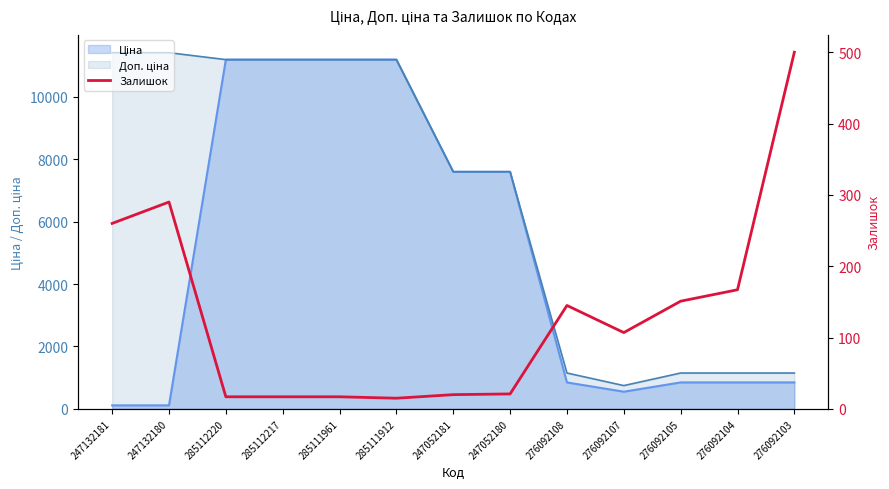

What is the sum of all values?

1727